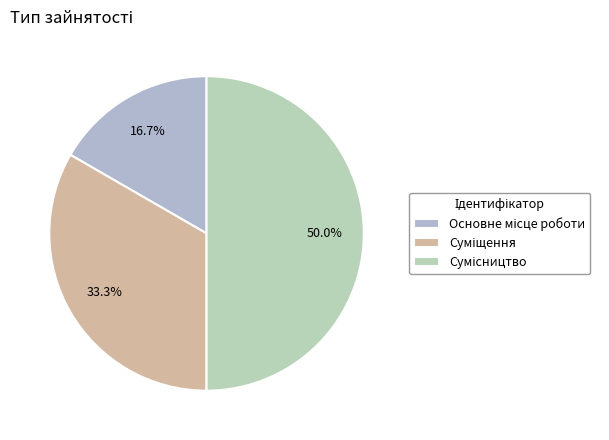

Approximately how many times larger is the value at Суміщення compared to Основне місце роботи?

2.0